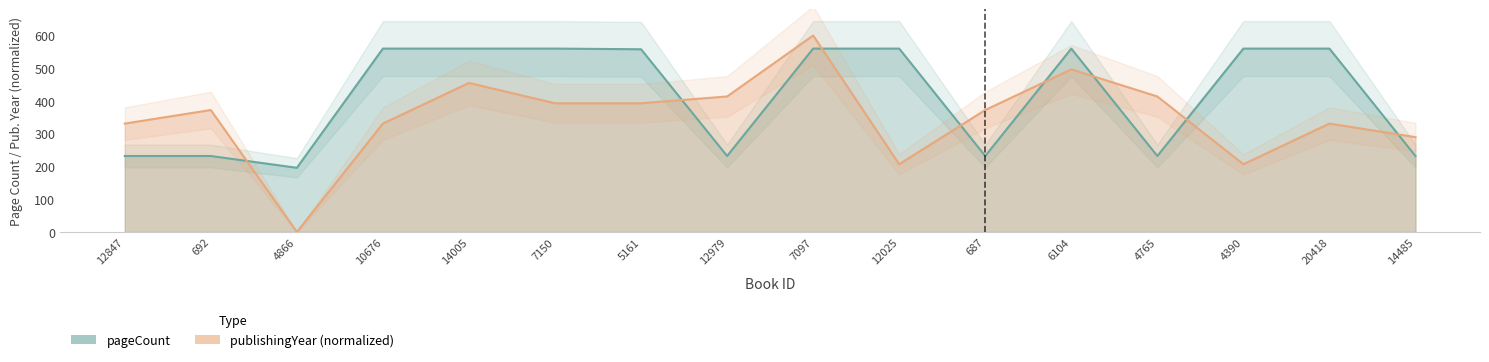

The publishingYear series shows 600.0 at 7097. True or false?

True